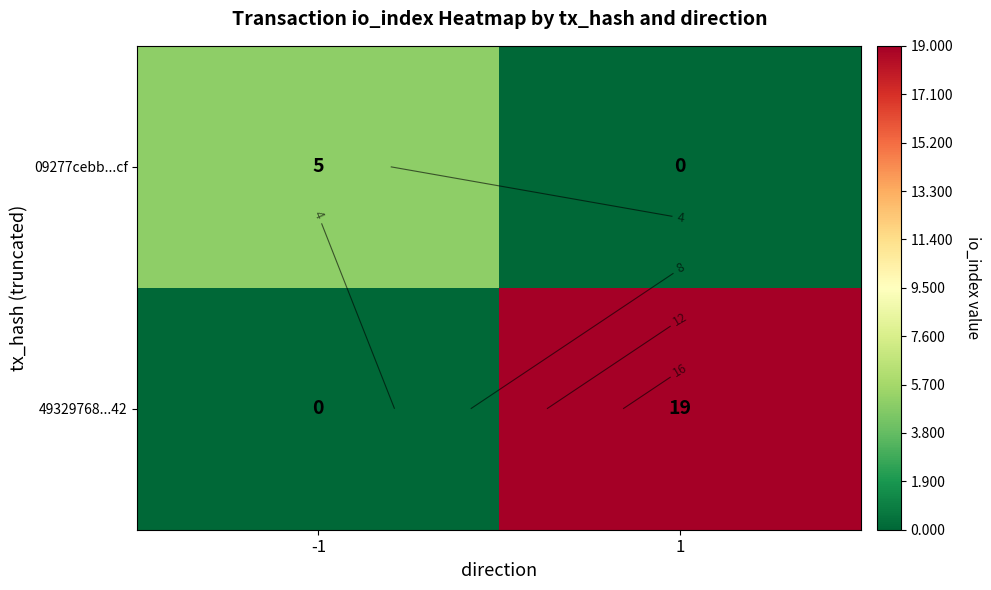

Which category has the lowest value in the 09277cebb...cf series?

1